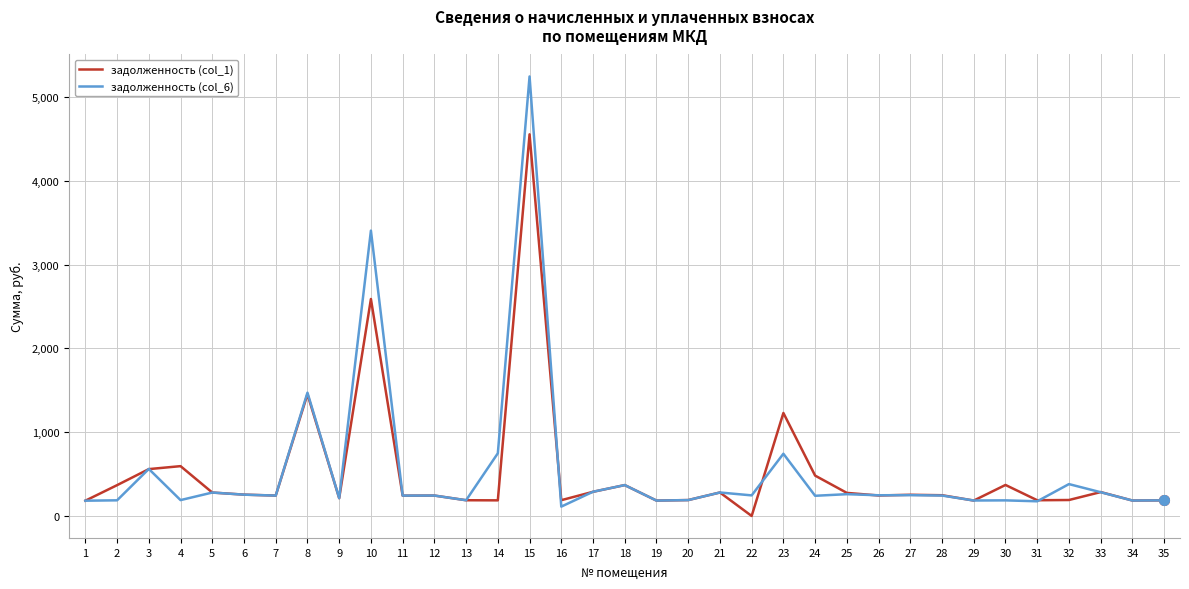

What is the maximum value shown in the chart?

5243.6